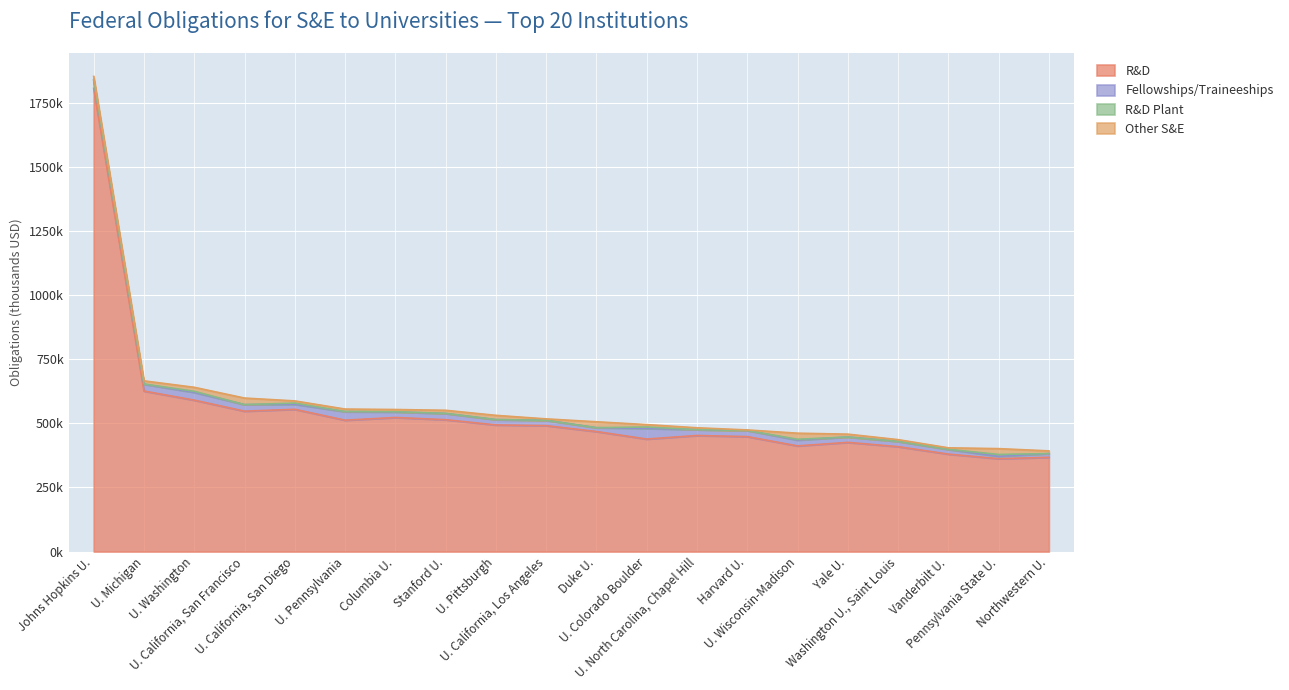

How many data points in Other S&E are above 11024?

10